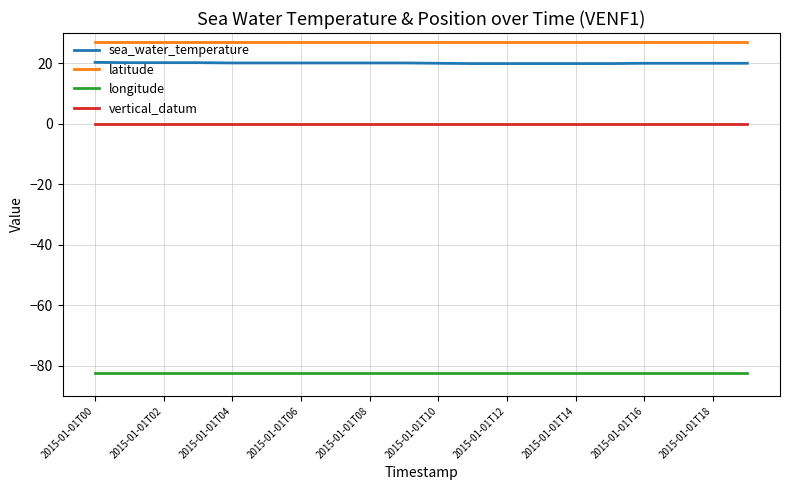

Which series has the largest range (max minus min)?

sea_water_temperature